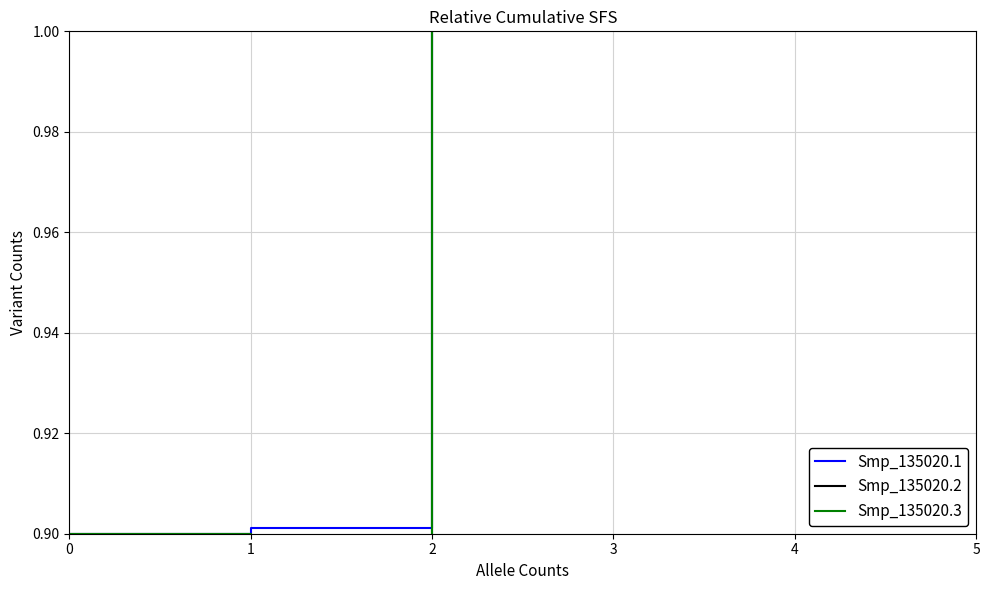

What are all the series names shown in the legend?

Smp_135020.1, Smp_135020.2, Smp_135020.3